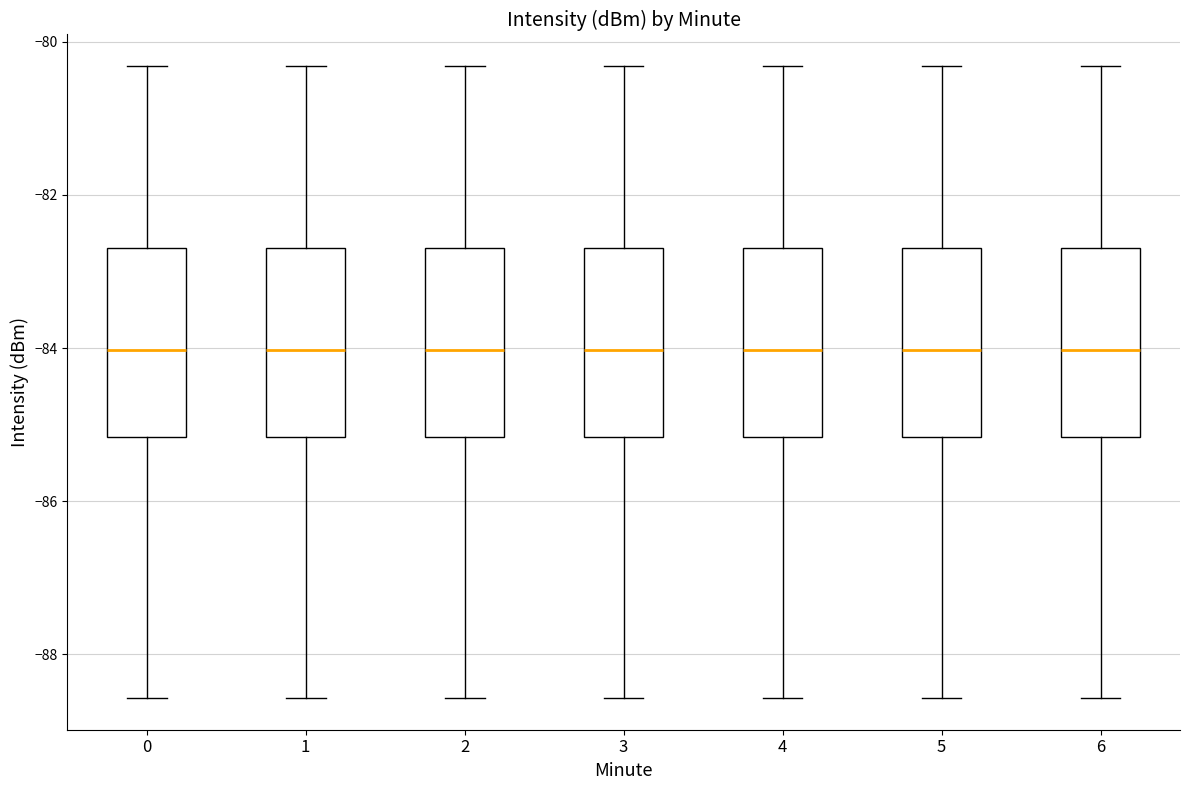

Reading left to right, transcribe this box plot: for each box, give where its median line is, the range the box spans, and where its two whiskers end, as read against the y-axis. The values are not printed on the chart, so give them approximately, as read against the axis.

0: median -84.0, box -85.2 to -82.6, whiskers -88.6 to -80.4
1: median -84.0, box -85.2 to -82.6, whiskers -88.6 to -80.4
2: median -84.0, box -85.2 to -82.6, whiskers -88.6 to -80.4
3: median -84.0, box -85.2 to -82.6, whiskers -88.6 to -80.4
4: median -84.0, box -85.2 to -82.6, whiskers -88.6 to -80.4
5: median -84.0, box -85.2 to -82.6, whiskers -88.6 to -80.4
6: median -84.0, box -85.2 to -82.6, whiskers -88.6 to -80.4